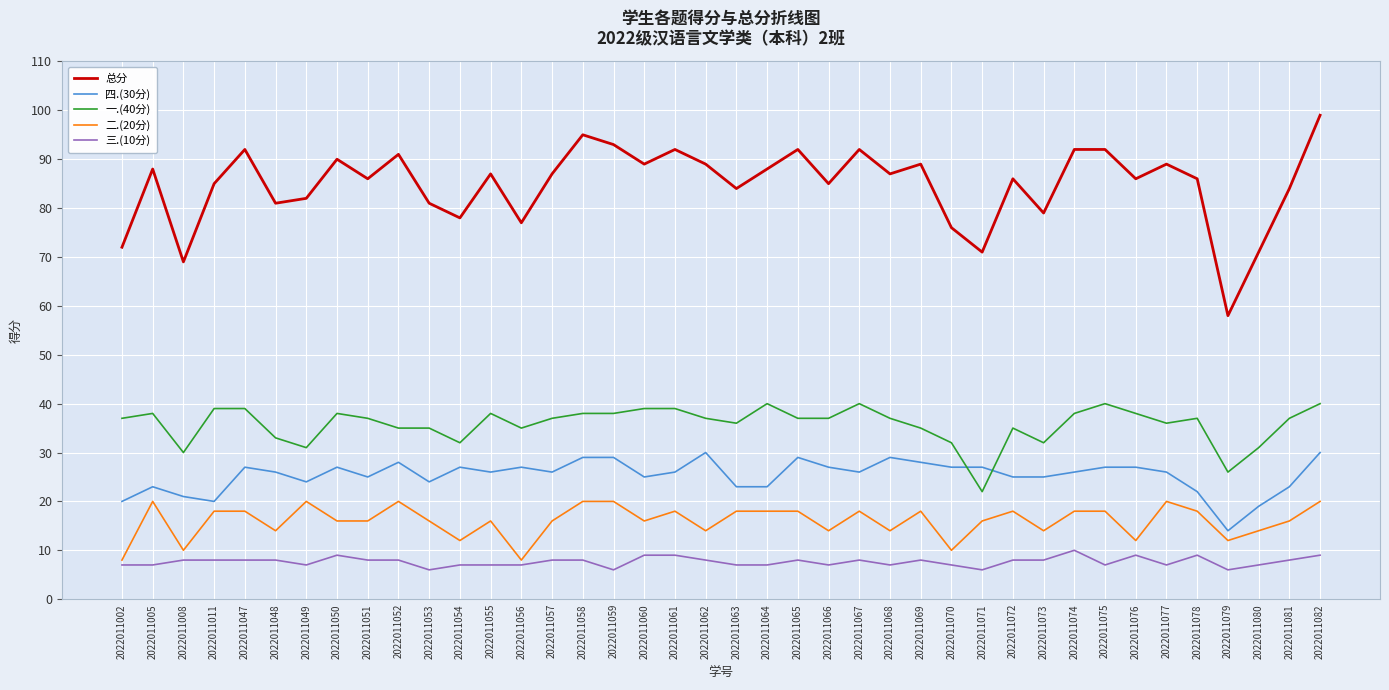

Which series has the widest spread of values?

总分